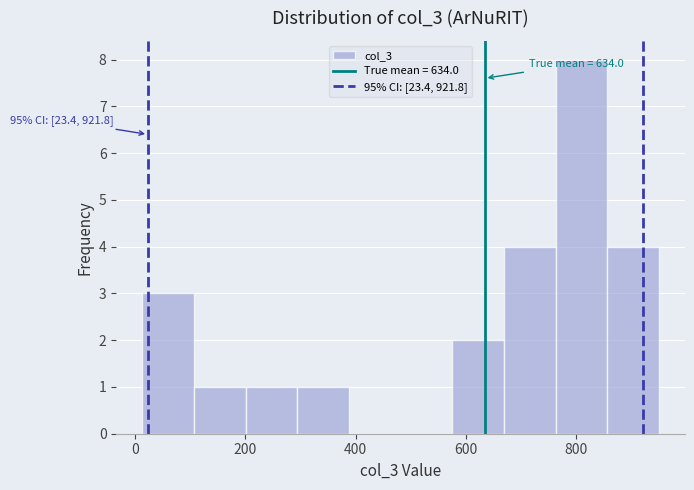

Over which range of the x-axis is the bar tallest?

760 to 860